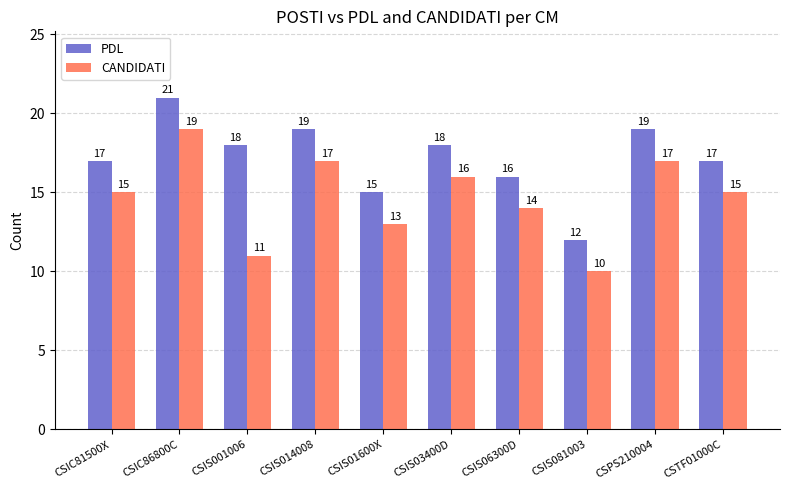

Reading right to left, list all the values displayed in this chart.

PDL: CSTF01000C=17	CSPS210004=19	CSIS081003=12	CSIS06300D=16	CSIS03400D=18	CSIS01600X=15	CSIS014008=19	CSIS001006=18	CSIC86800C=21	CSIC81500X=17
CANDIDATI: CSTF01000C=15	CSPS210004=17	CSIS081003=10	CSIS06300D=14	CSIS03400D=16	CSIS01600X=13	CSIS014008=17	CSIS001006=11	CSIC86800C=19	CSIC81500X=15